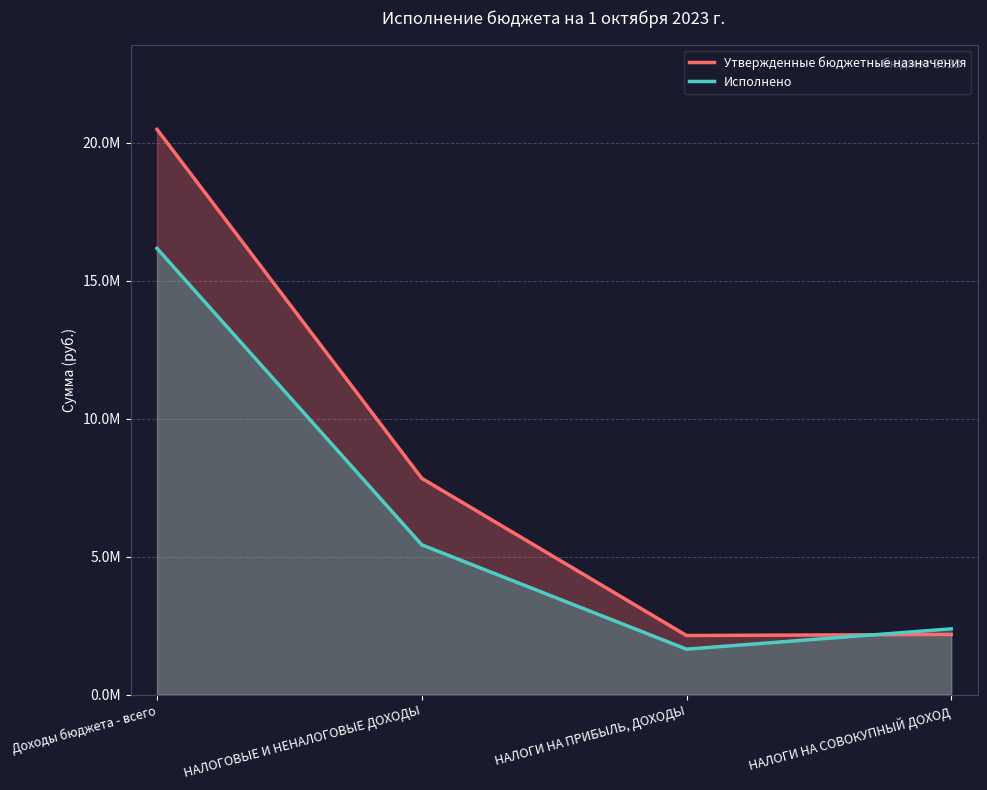

At which label does Исполнено reach its peak?

Доходы бюджета - всего